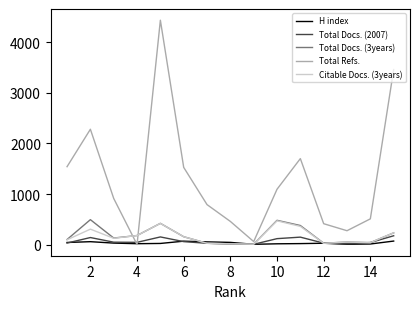

What is the sum of all Total Refs. values?

19460